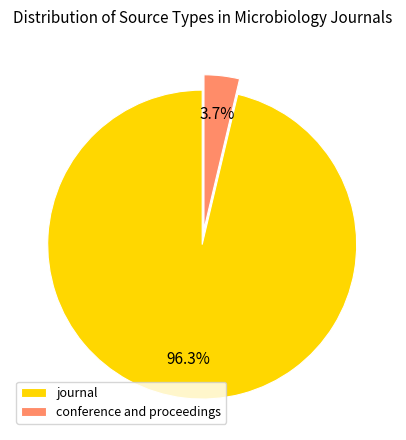

Which category has the smallest portion of the pie?

conference and proceedings